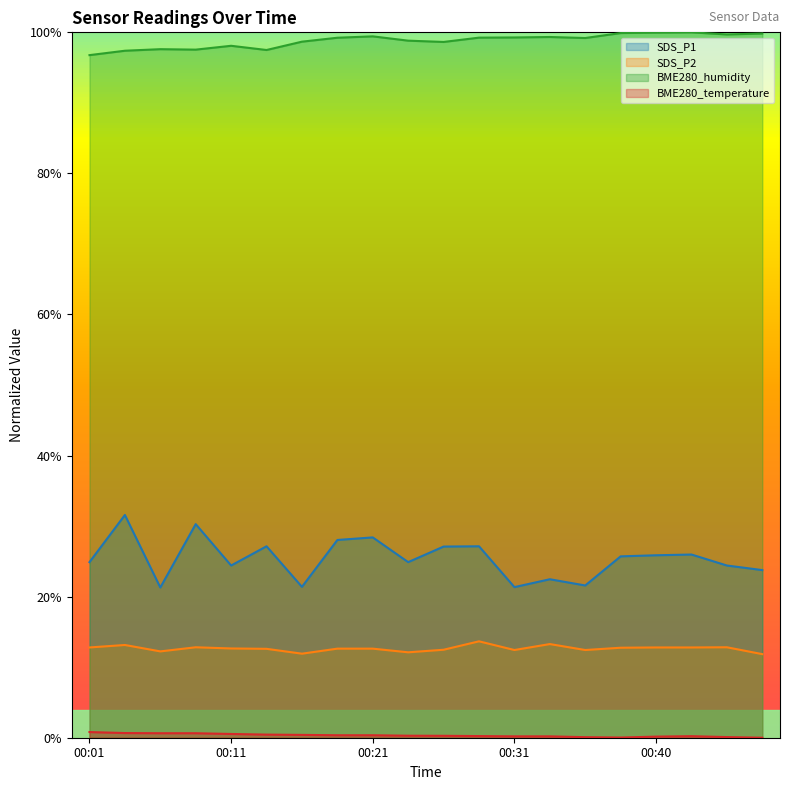

The value of BME280_humidity at 00:04 is 1.5. True or false?

False